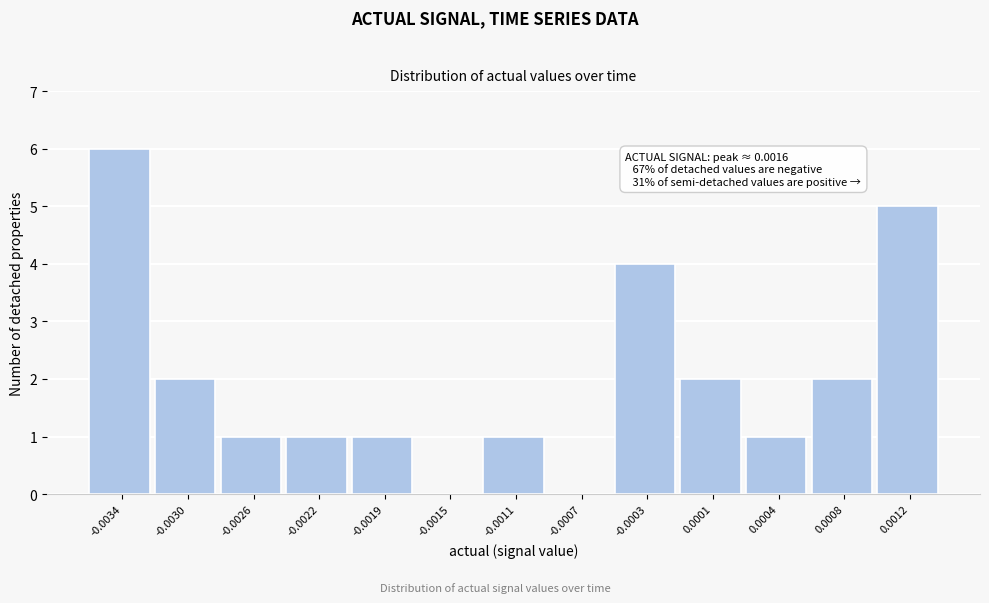

Reading right to left, list all the values displayed in this chart.

0.0012=5	0.0008=2	0.0004=1	0.0001=2	-0.0003=4	-0.0007=0	-0.0011=1	-0.0015=0	-0.0019=1	-0.0022=1	-0.0026=1	-0.0030=2	-0.0034=6